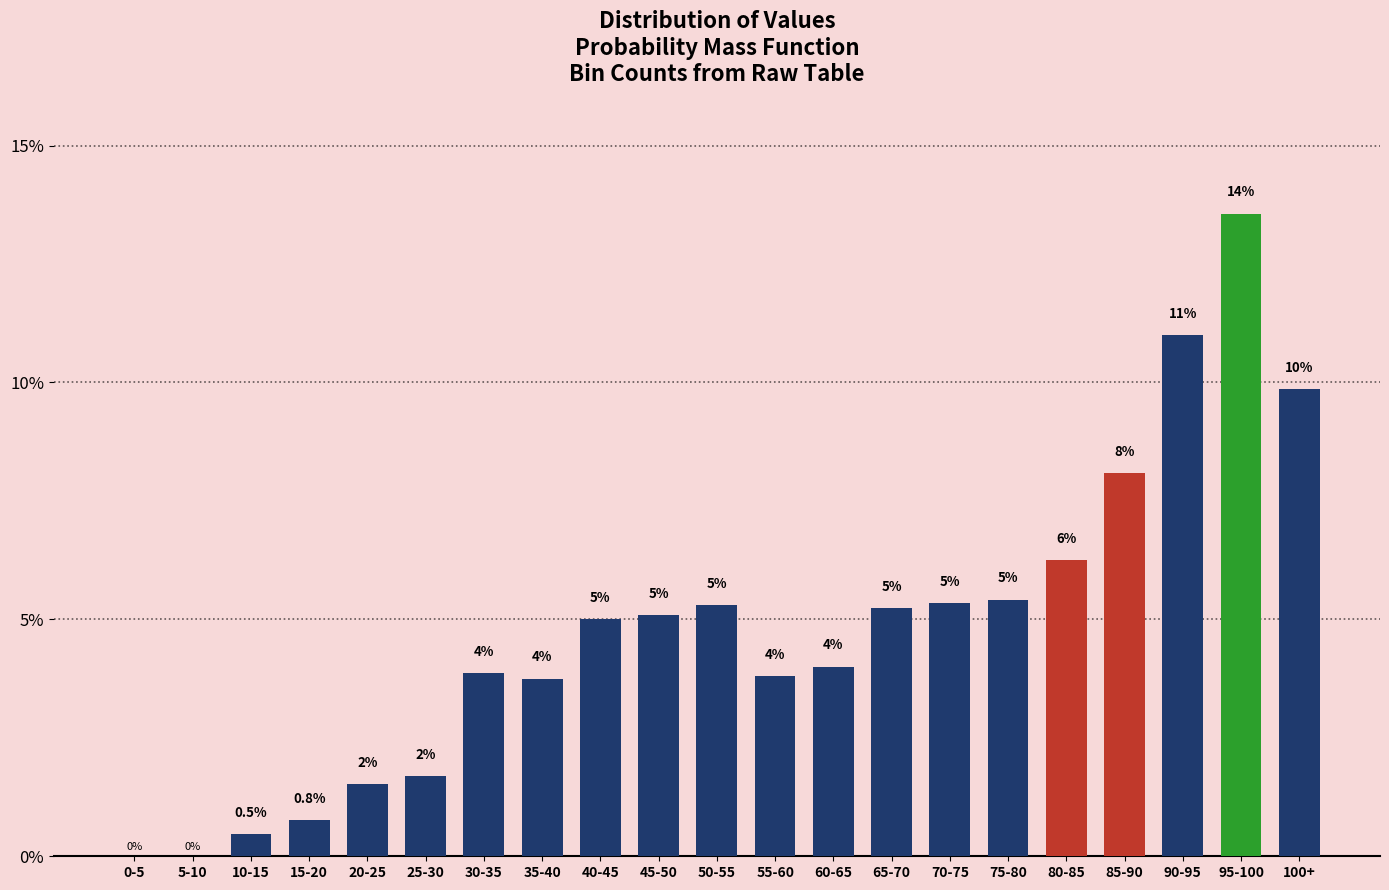

The chart shows a value of 5.4 at 75-80. True or false?

True